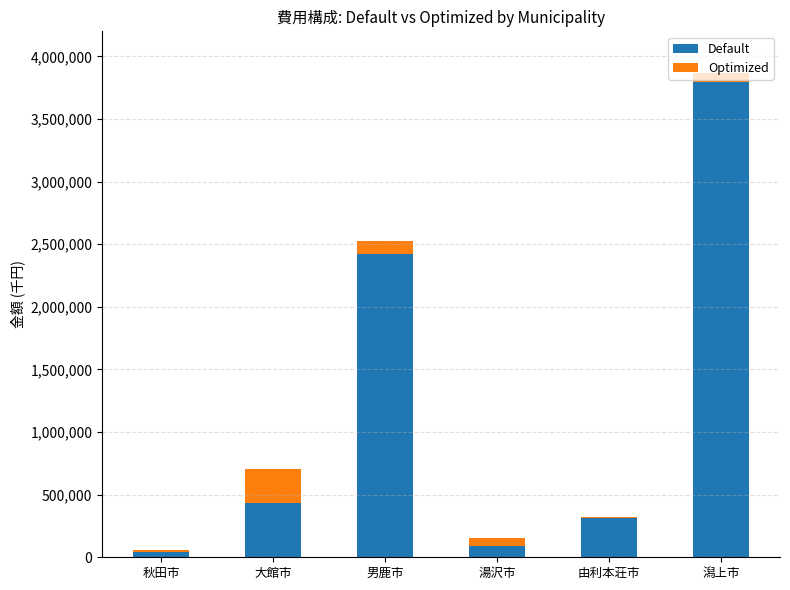

Where is Default nearest to the value 1917047?

男鹿市